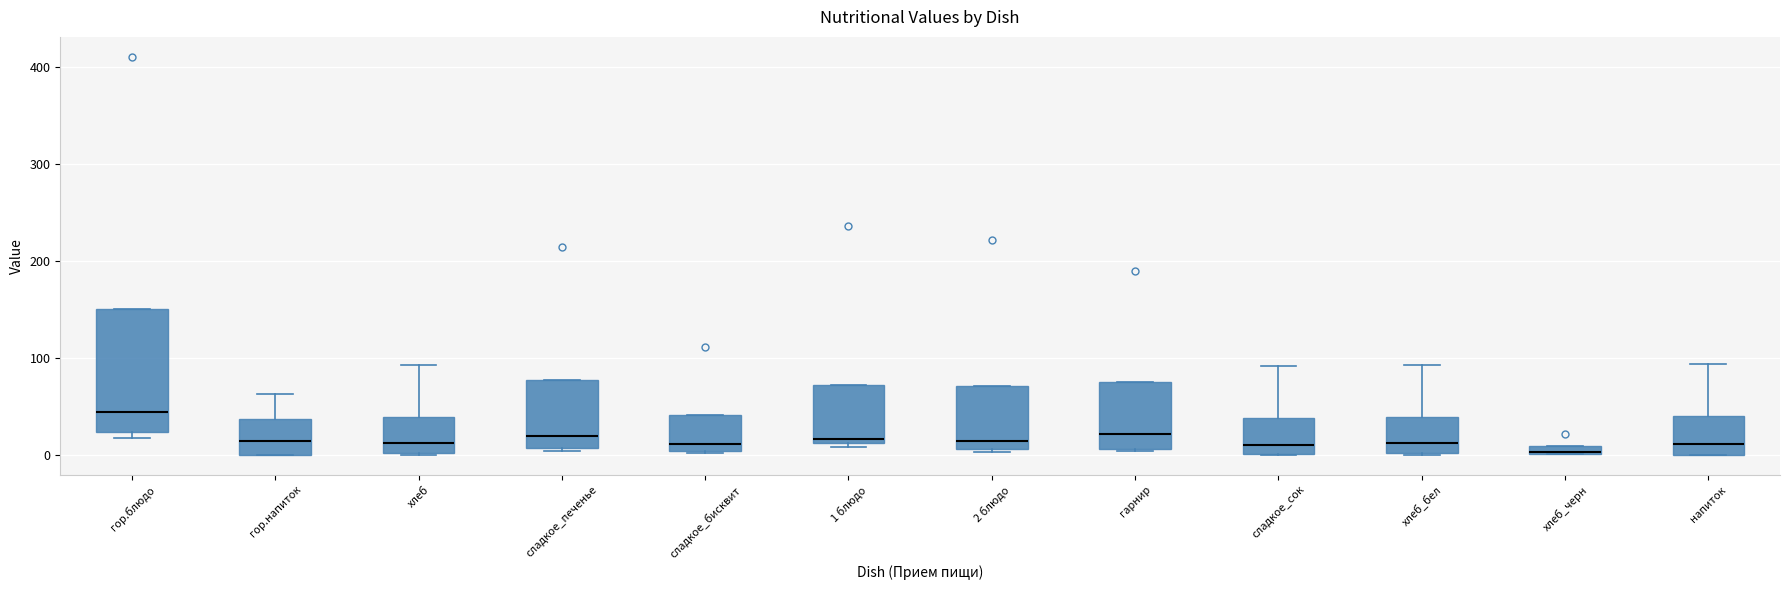

Which box is the tallest, from its lower edge to its upper edge?

гор.блюдо